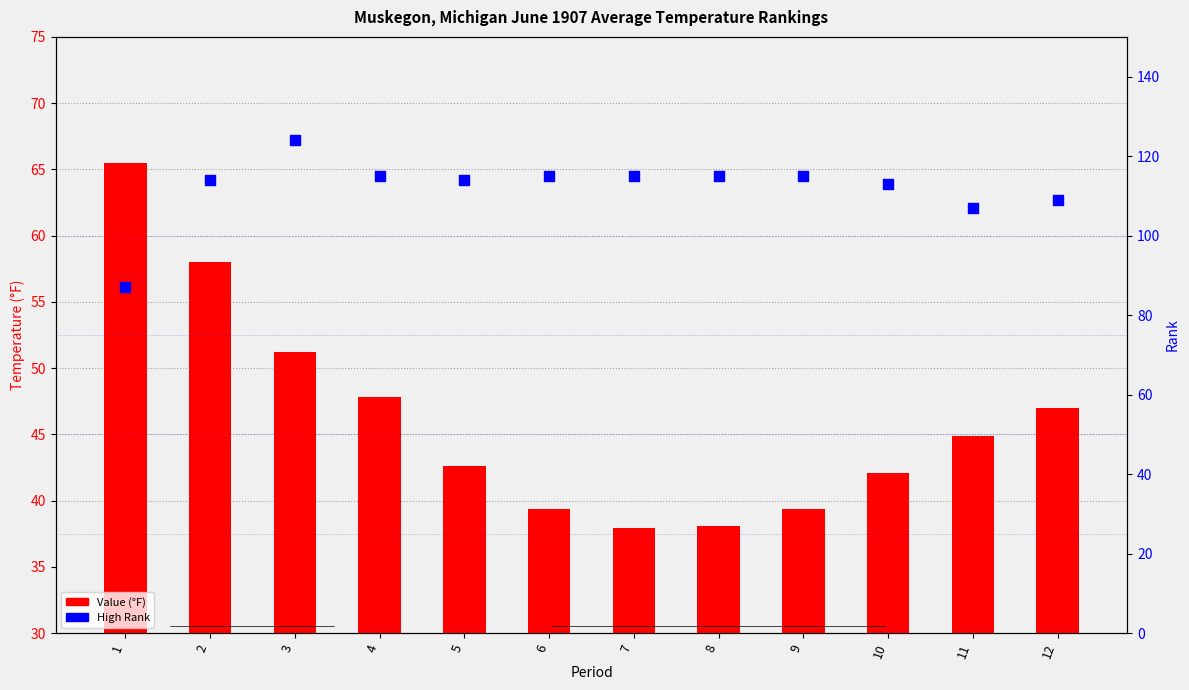

What is the total value across all series at 6?

154.4